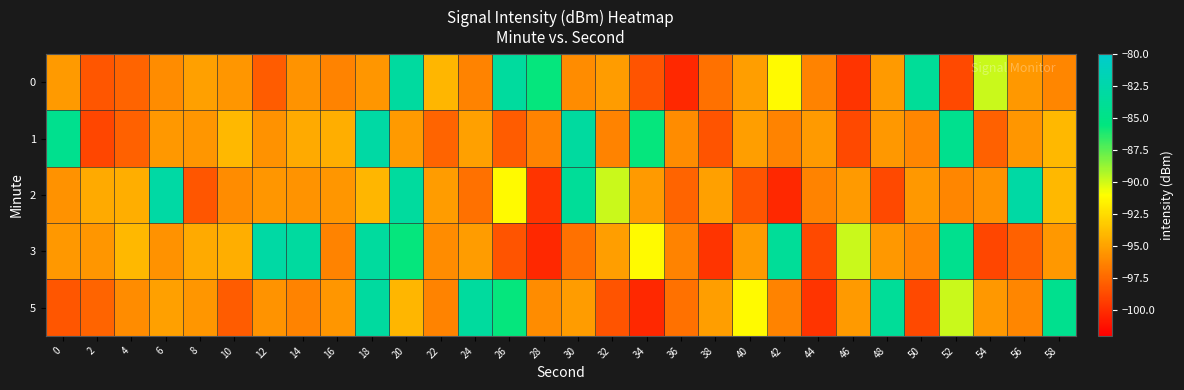

List the series in order of their peak value, lowest first.

0, 5, 1, 2, 3